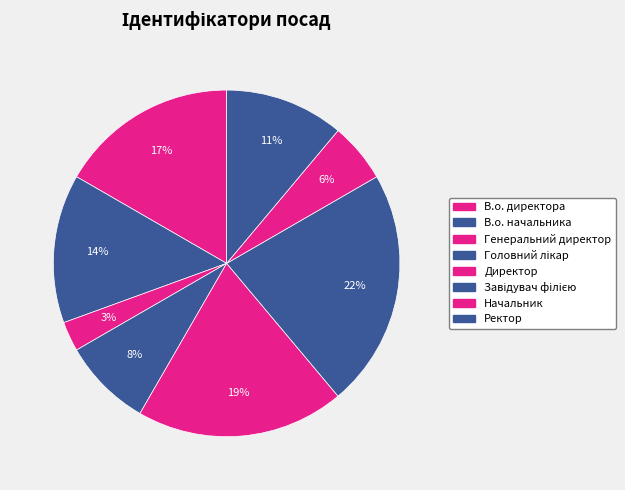

To the nearest percent, what portion does Начальник represent?

6%